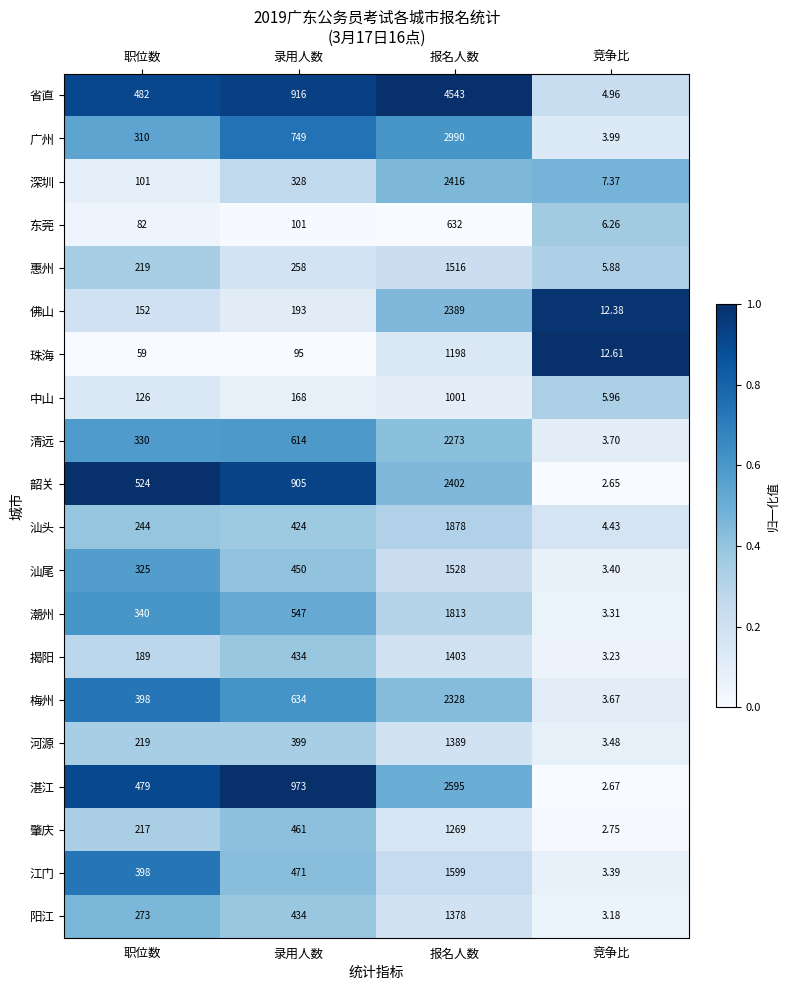

Which series has the largest total across all categories?

省直